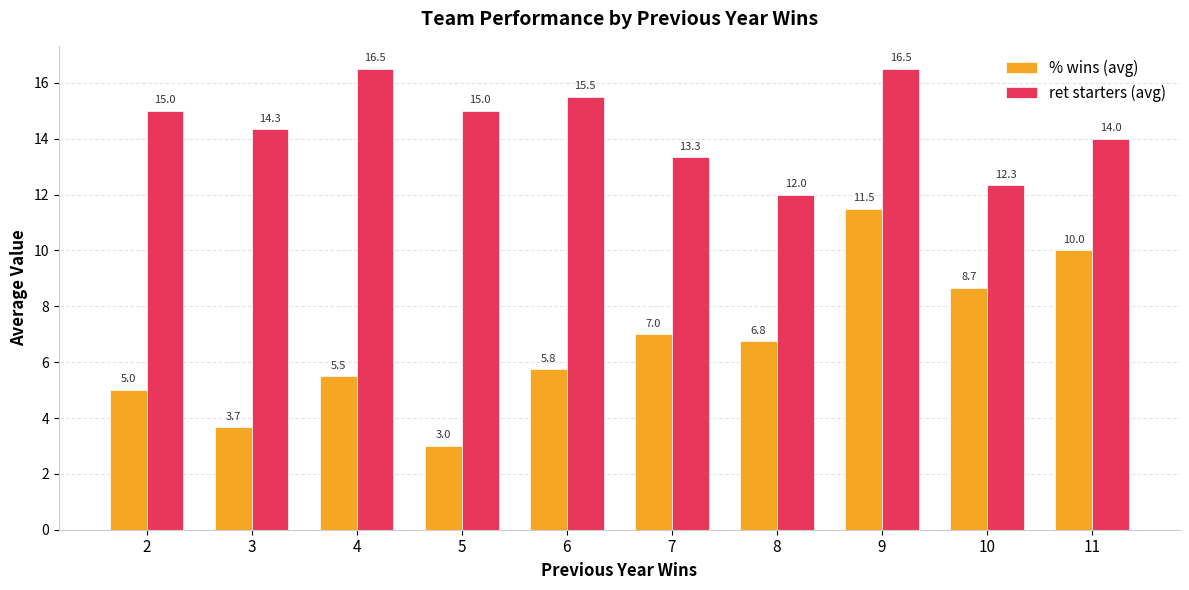

Reading right to left, extract all data points from this chart.

% wins (avg): 10.0	8.7	11.5	6.8	7.0	5.8	3.0	5.5	3.7	5.0
ret starters (avg): 14.0	12.3	16.5	12.0	13.3	15.5	15.0	16.5	14.3	15.0